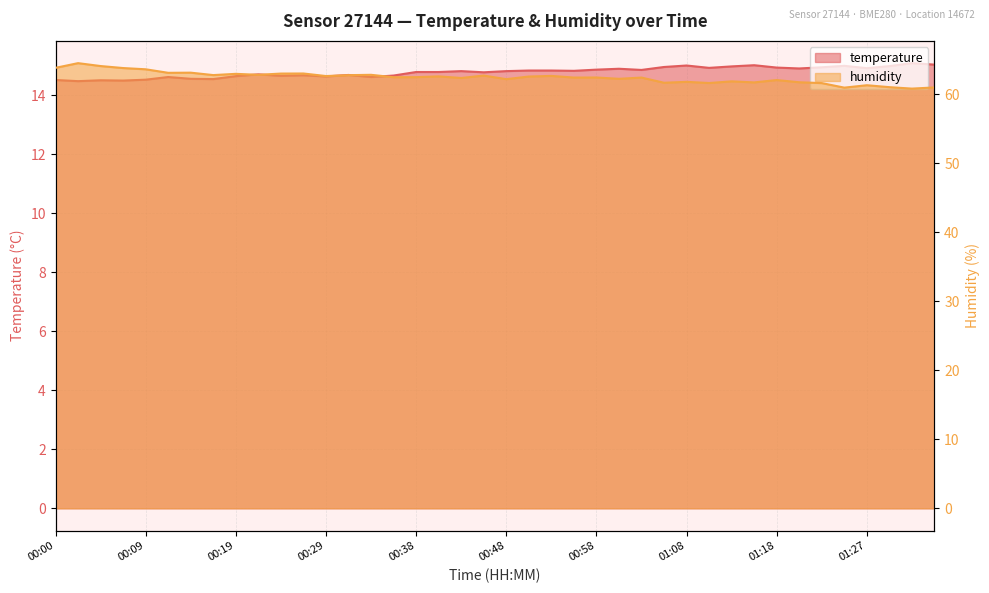

At which category is the sum across all series the highest?

00:02